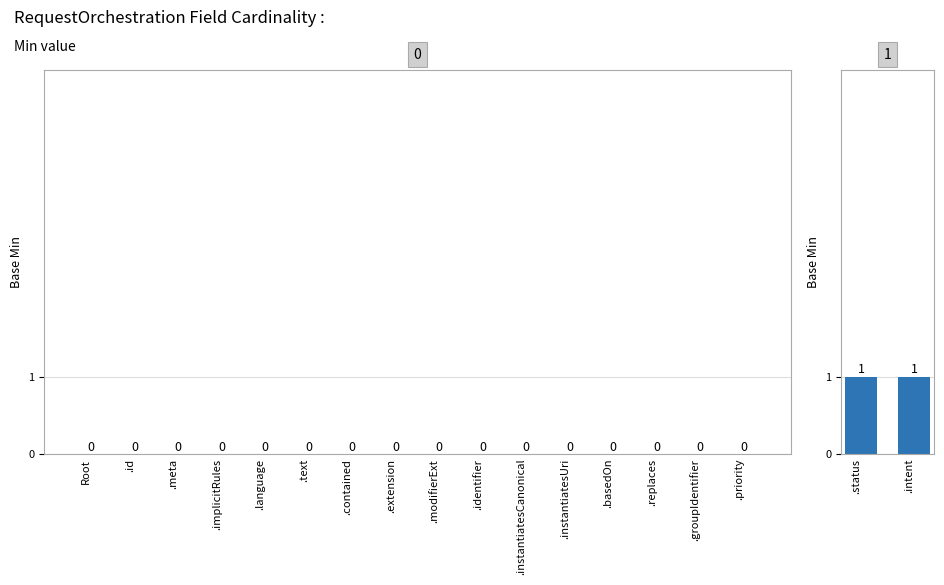

Which series changed the most between RequestOrchestration.language and RequestOrchestration.status?

Min